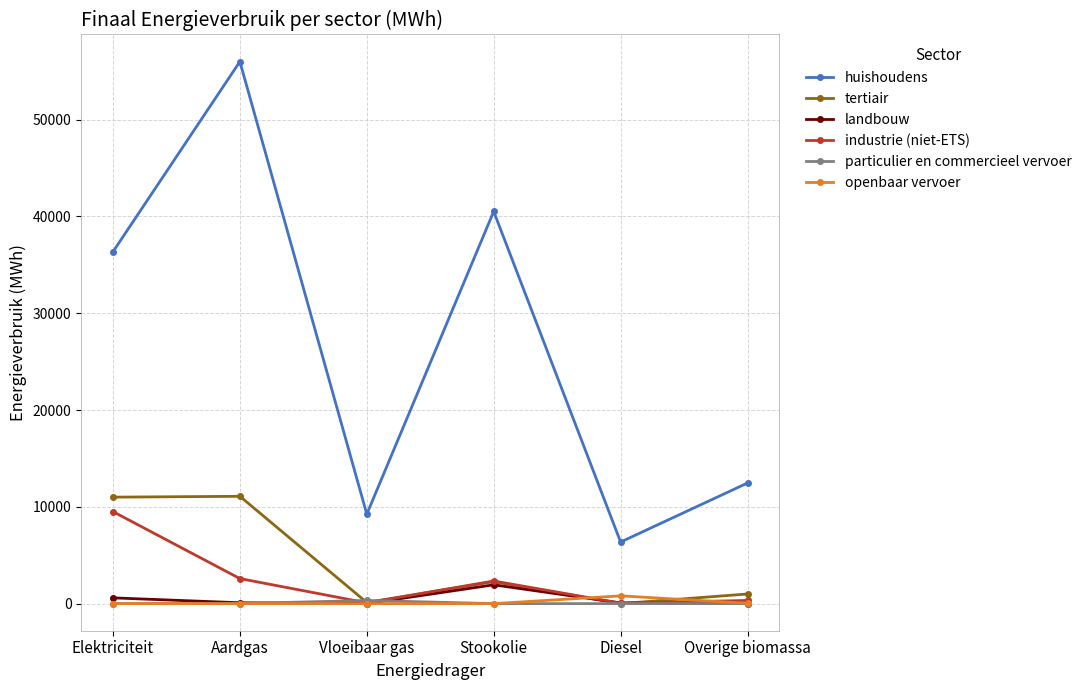

What is the average value of the particulier en commercieel vervoer series?

55.5